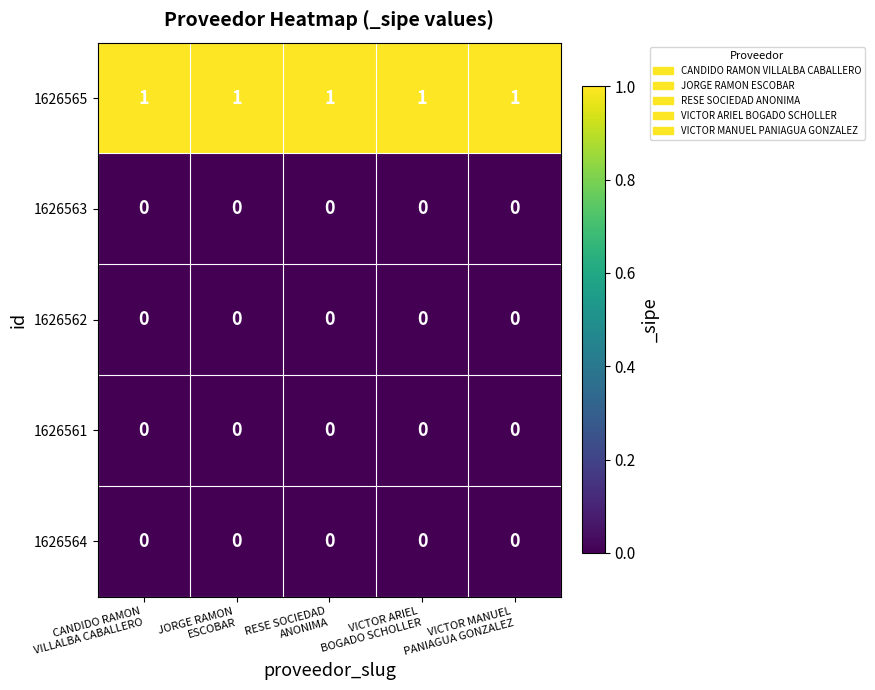

At how many categories does at least one series exceed 0?

5